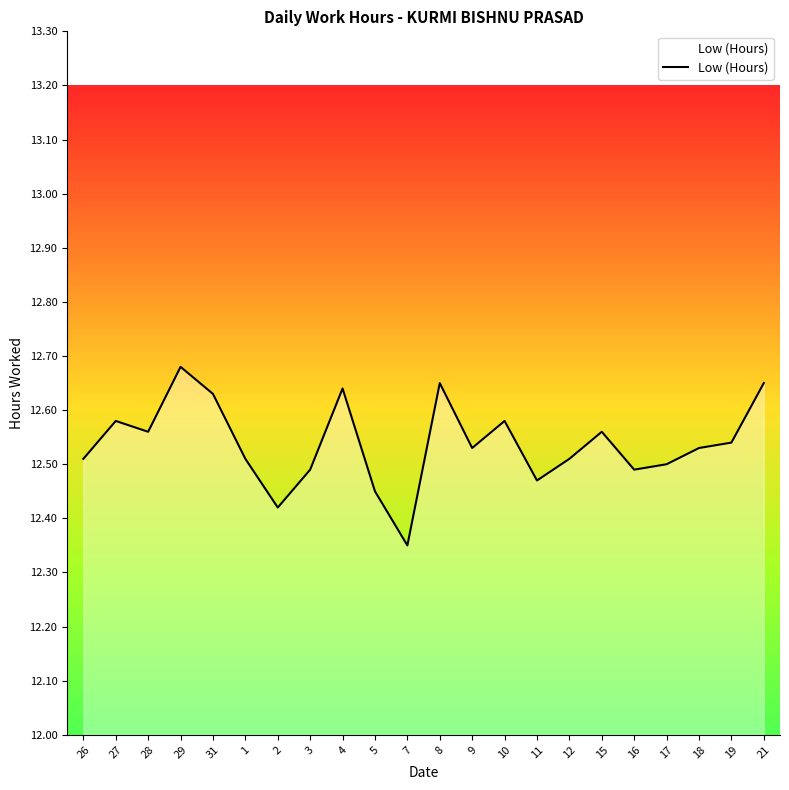

At which label is the value closest to 12?

7